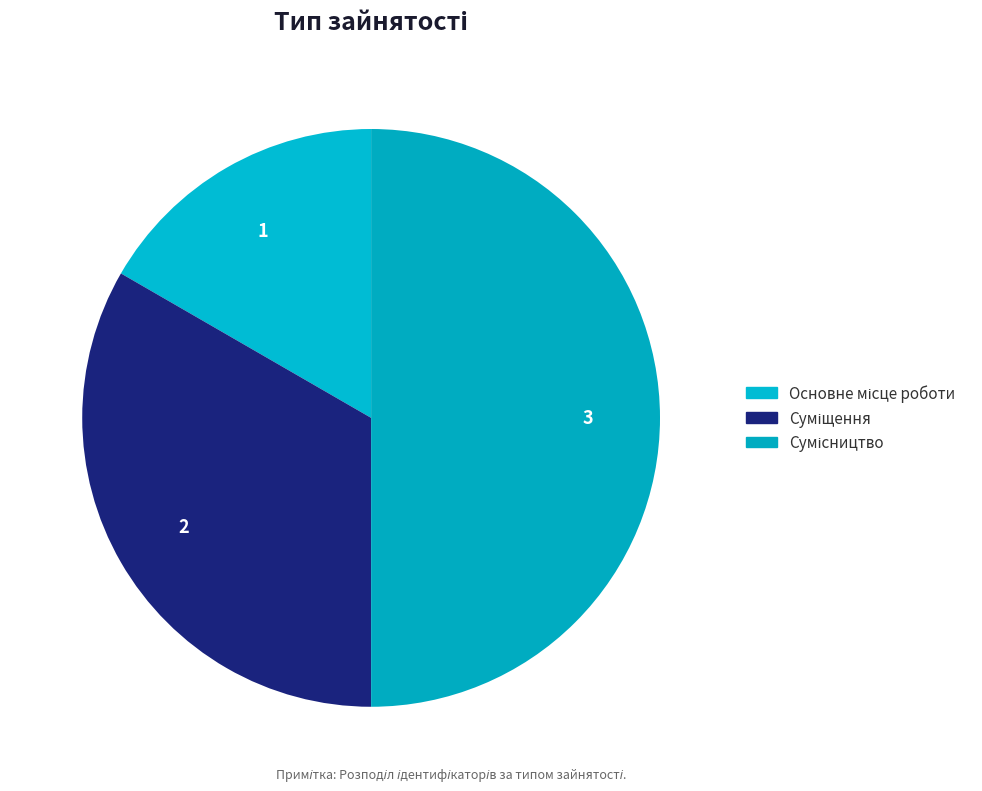

What is the change in value from Основне місце роботи to Сумісництво?

+2